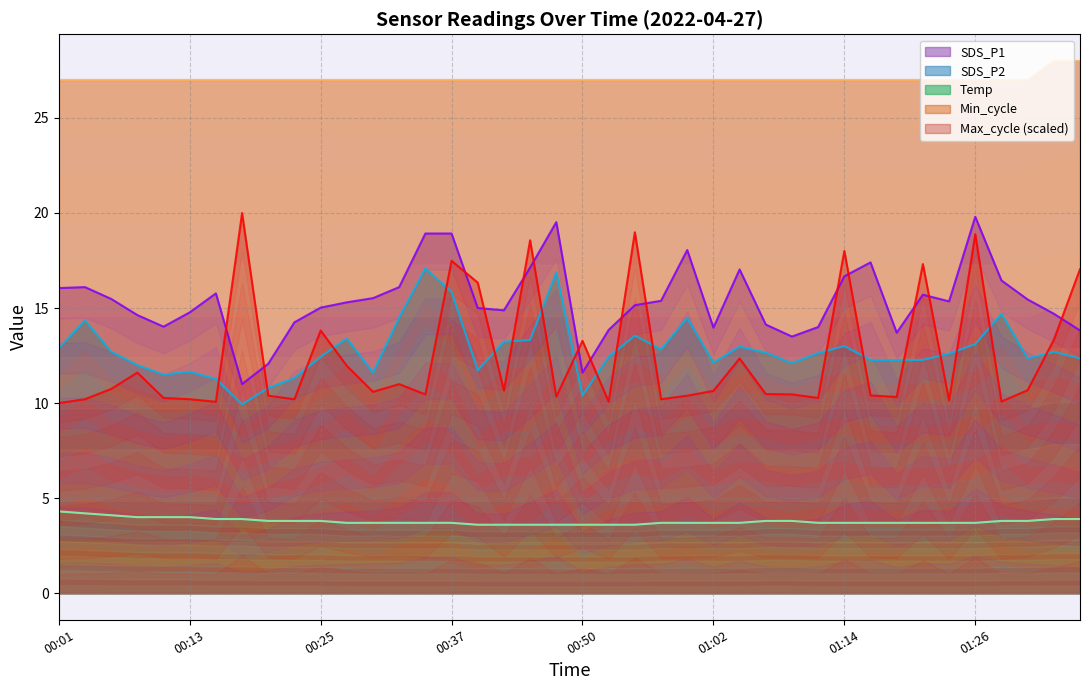

Is the value of Temp at 00:30 greater than the value of Min_cycle at 01:22?

No